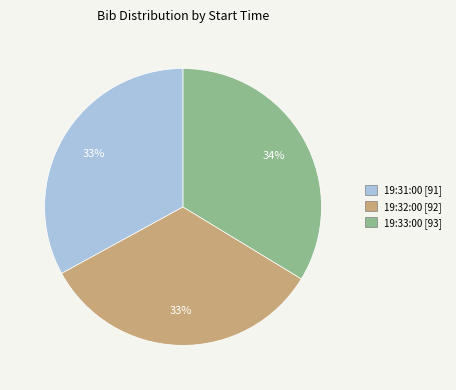

Do 19:33:00 and 19:32:00 together represent more than half of the pie?

Yes